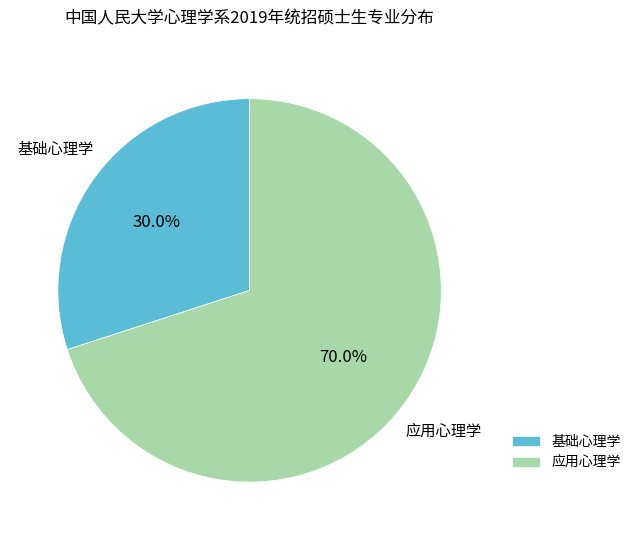

Approximately how many times larger is the value at 基础心理学 compared to 应用心理学?

0.4